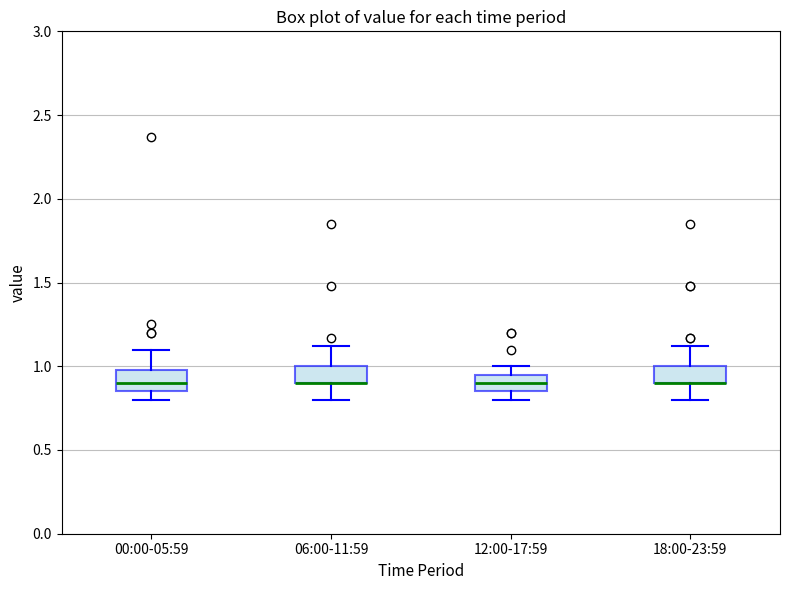

Reading left to right, read every box against the y-axis: the position of its median line, the range the box covers, and the ends of its whiskers. The values are not printed on the chart, so give them approximately, as read against the axis.

00:00-05:59: median 0.90, box 0.85 to 1.00, whiskers 0.80 to 1.10
06:00-11:59: median 0.90 (drawn on the box's lower edge), box 0.90 to 1.00, whiskers 0.80 to 1.10
12:00-17:59: median 0.90, box 0.85 to 0.95, whiskers 0.80 to 1.00
18:00-23:59: median 0.90 (drawn on the box's lower edge), box 0.90 to 1.00, whiskers 0.80 to 1.10